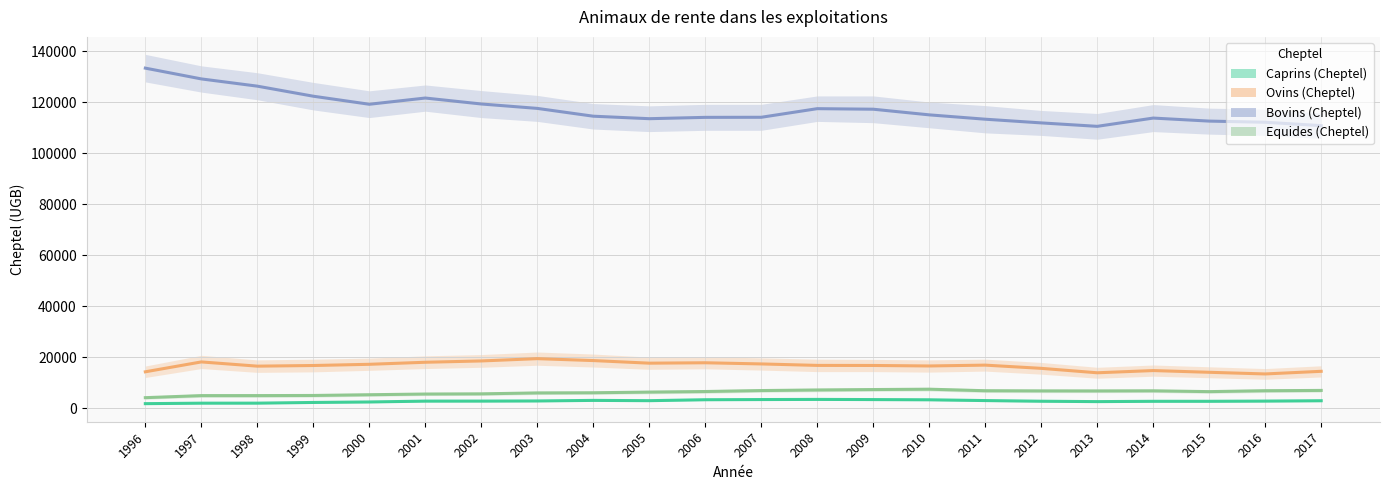

What are all the series names shown in the legend?

Caprins (Cheptel), Ovins (Cheptel), Bovins (Cheptel), Equides (Cheptel)